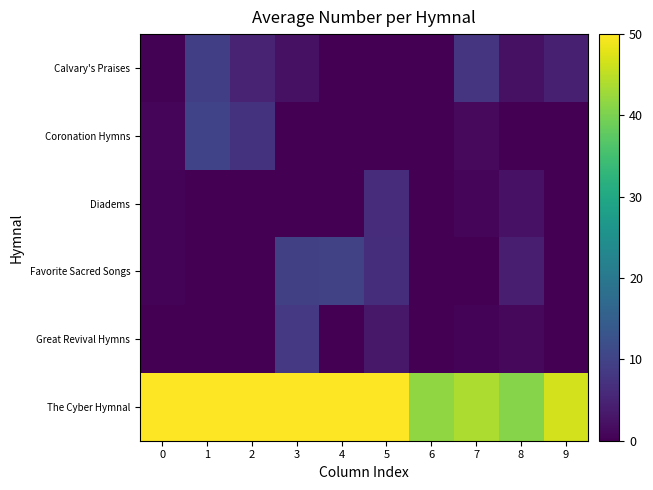

What is the total value across all series at 5?

66.2